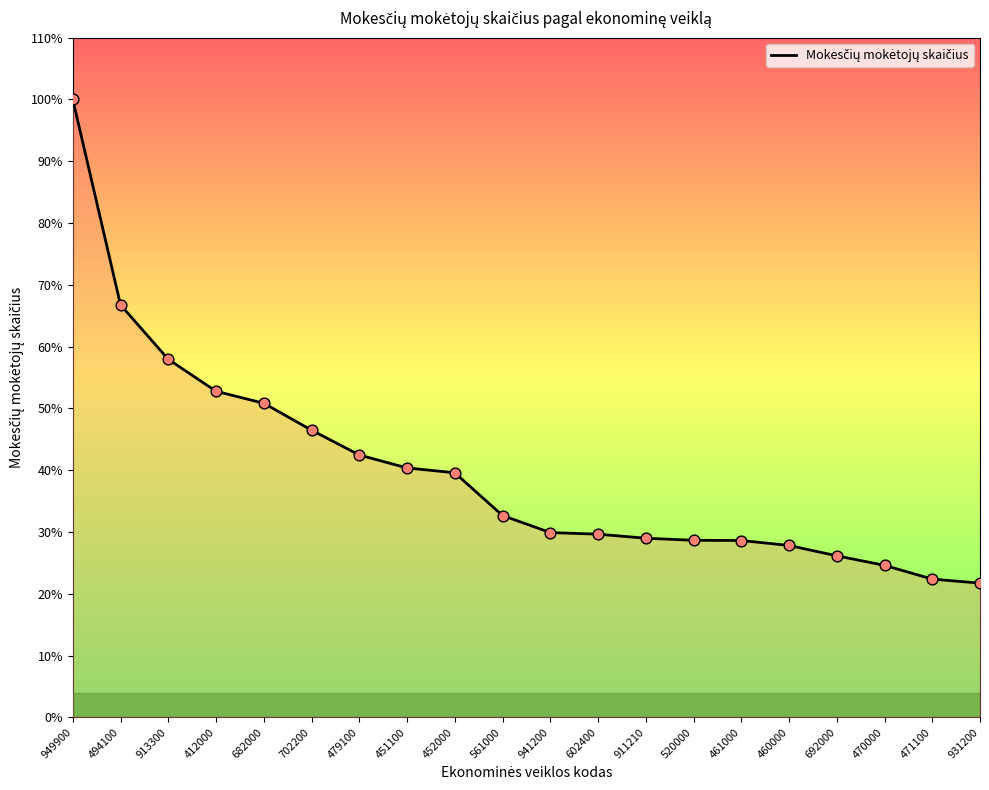

Which has a higher value, 494100 or 911210?

494100